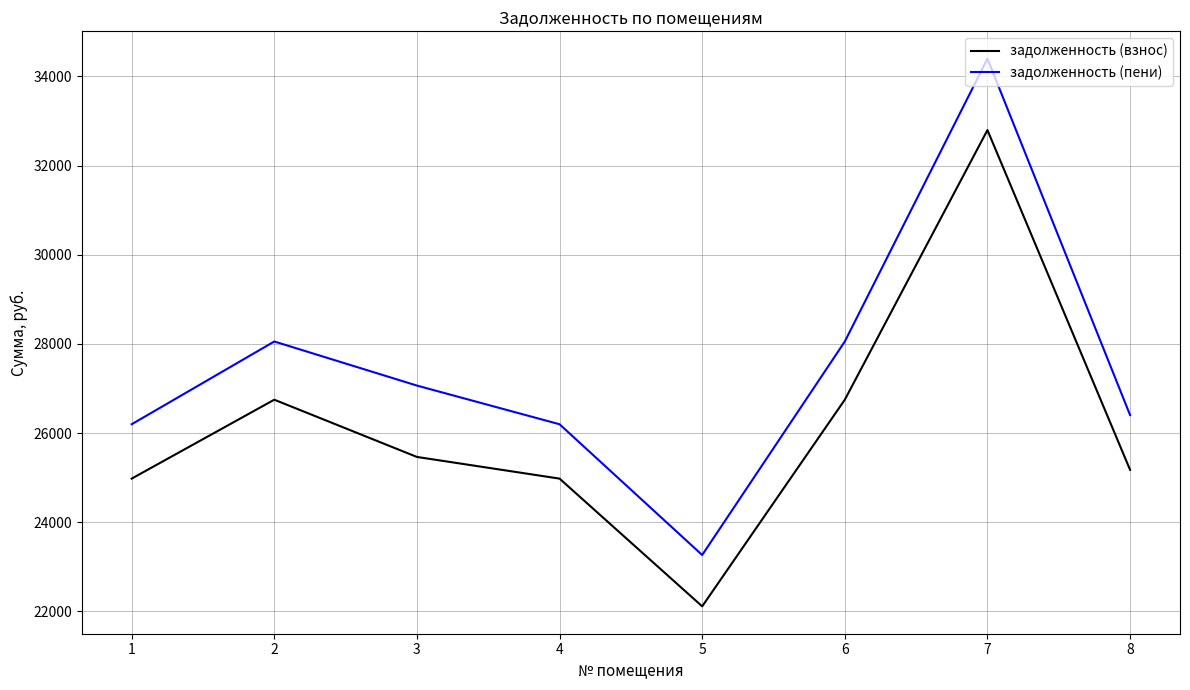

What are all the series names shown in the legend?

задолженность (взнос), задолженность (пени)